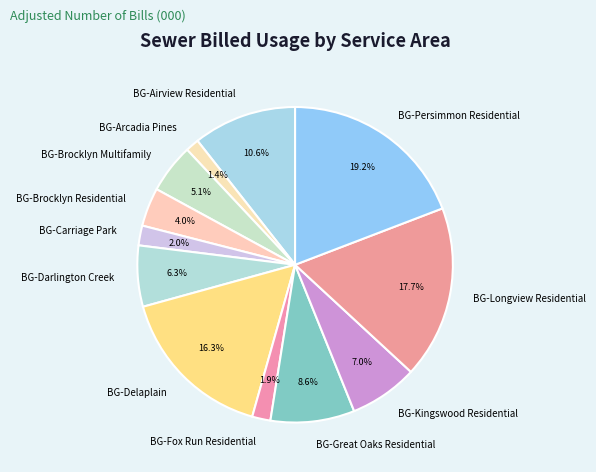

Which has a higher value, BG-Darlington Creek or BG-Persimmon Residential?

BG-Persimmon Residential